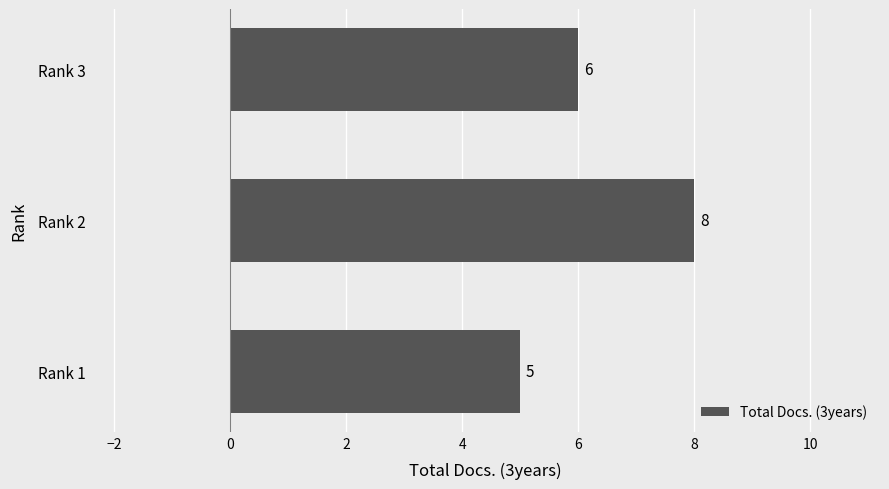

How many values are below 6?

1